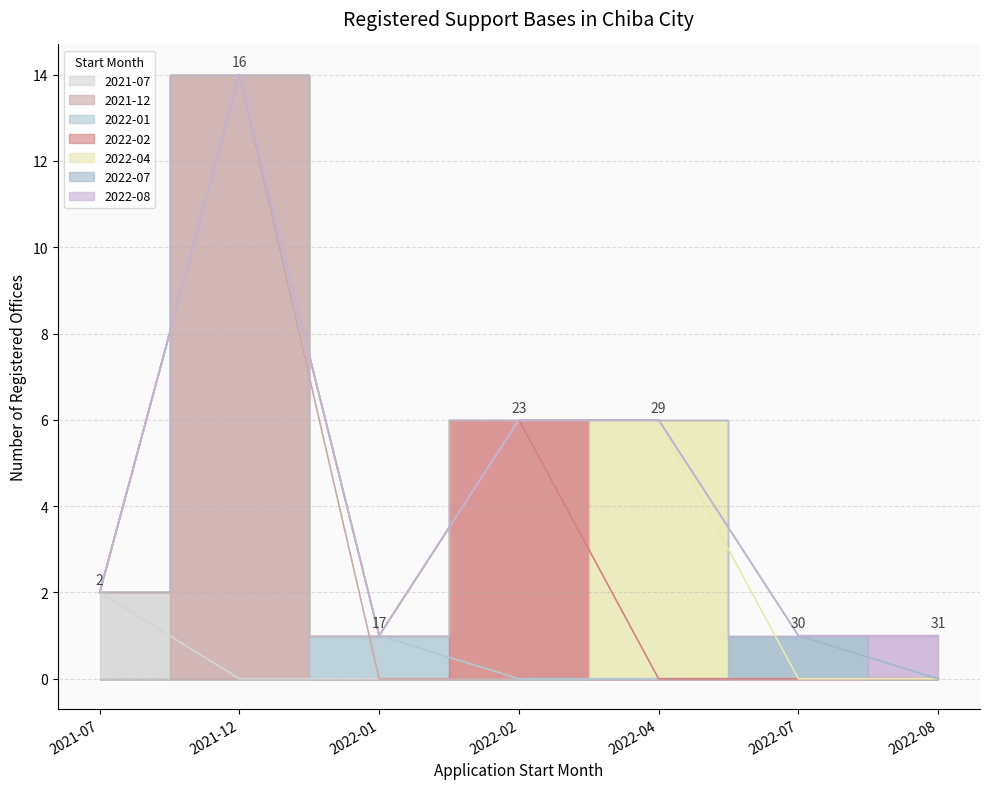

Which category has the highest value across all series?

2021-12